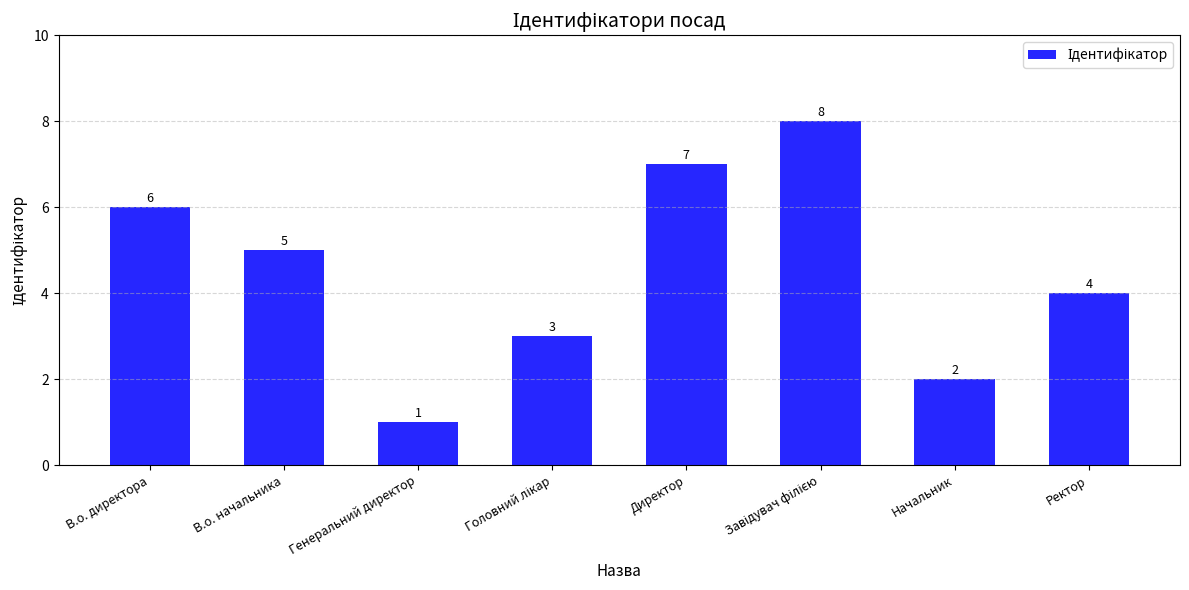

Approximately how many times larger is the value at Ректор compared to В.о. начальника?

0.8